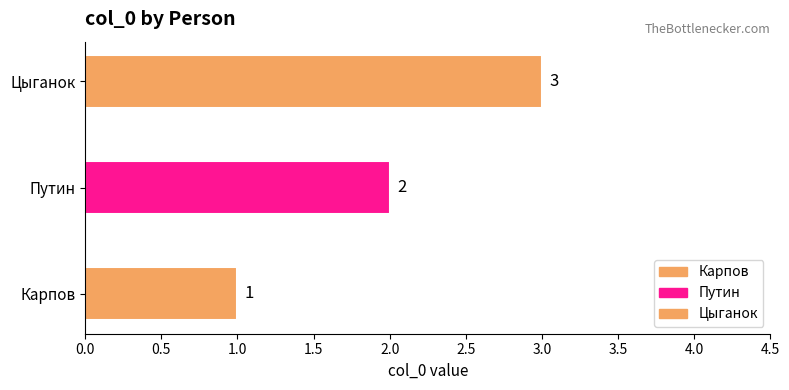

How many bars are there in total?

3